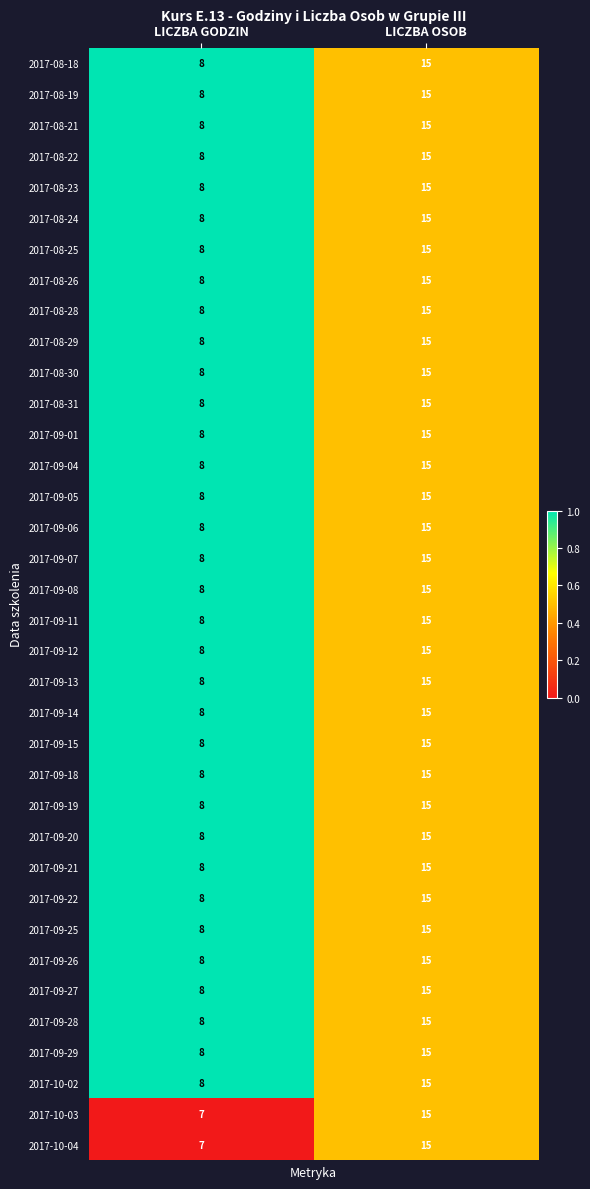

At which category is the sum across all series the highest?

LICZBA OSOB